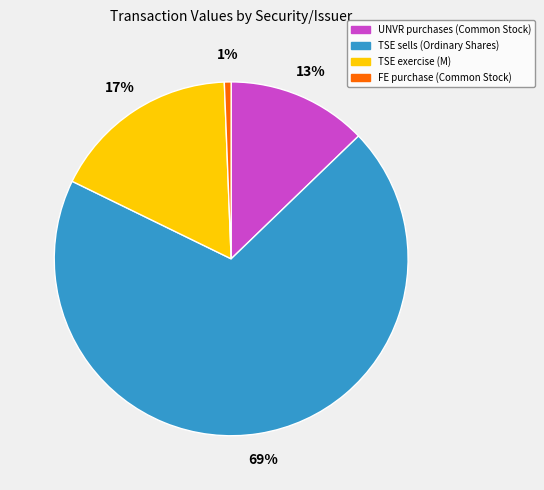

What percentage is the FE purchase (Common Stock) slice, to the nearest percent?

1%